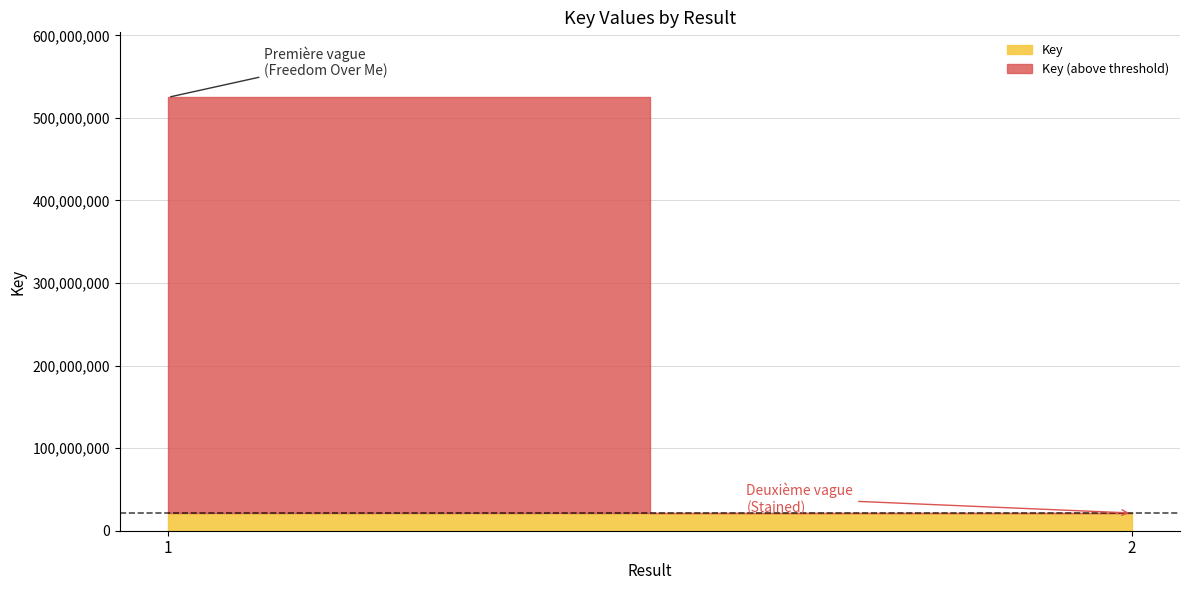

Which label corresponds to the largest value in the chart?

1